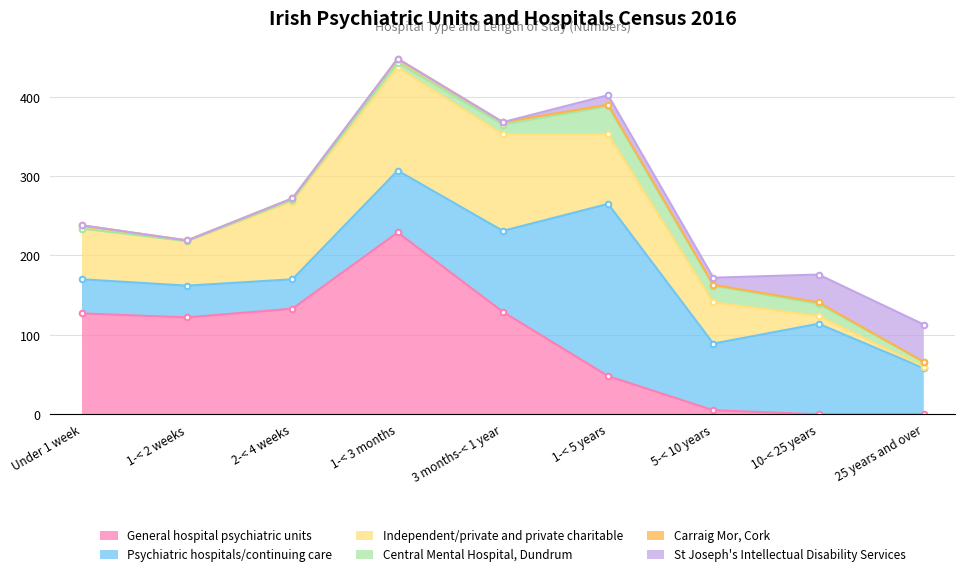

Reading left to right, transcribe all the data shown in this chart.

General hospital psychiatric units: Under 1 week=127	1-< 2 weeks=122	2-< 4 weeks=133	1-< 3 months=229	3 months-< 1 year=129	1-< 5 years=48	5-< 10 years=5	10-< 25 years=0	25 years and over=0
Psychiatric hospitals/continuing care: Under 1 week=43	1-< 2 weeks=40	2-< 4 weeks=37	1-< 3 months=78	3 months-< 1 year=102	1-< 5 years=217	5-< 10 years=84	10-< 25 years=114	25 years and over=58
Independent/private and private charitable: Under 1 week=64	1-< 2 weeks=56	2-< 4 weeks=98	1-< 3 months=130	3 months-< 1 year=122	1-< 5 years=88	5-< 10 years=52	10-< 25 years=10	25 years and over=2
Central Mental Hospital, Dundrum: Under 1 week=0	1-< 2 weeks=0	2-< 4 weeks=2	1-< 3 months=6	3 months-< 1 year=12	1-< 5 years=35	5-< 10 years=21	10-< 25 years=15	25 years and over=6
Carraig Mor, Cork: Under 1 week=4	1-< 2 weeks=1	2-< 4 weeks=2	1-< 3 months=5	3 months-< 1 year=3	1-< 5 years=2	5-< 10 years=1	10-< 25 years=2	25 years and over=0
St Joseph's Intellectual Disability Services: Under 1 week=0	1-< 2 weeks=0	2-< 4 weeks=0	1-< 3 months=0	3 months-< 1 year=0	1-< 5 years=12	5-< 10 years=9	10-< 25 years=35	25 years and over=47